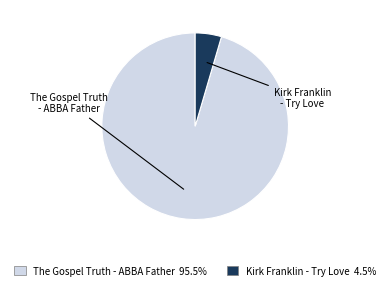

Which has a higher value, Kirk Franklin - Try Love or The Gospel Truth - ABBA Father?

The Gospel Truth - ABBA Father